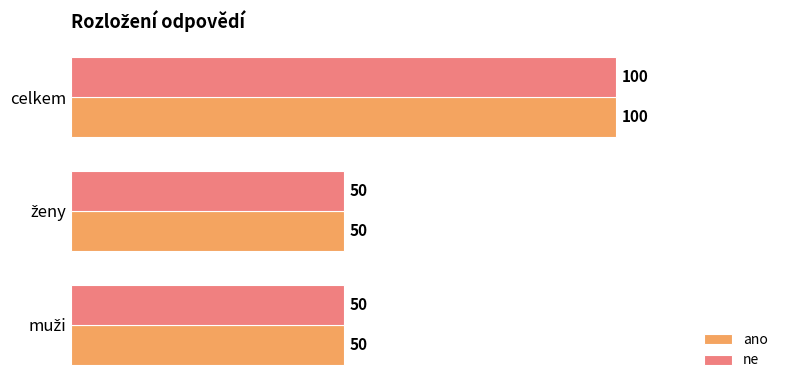

How many ne values are between 50 and 100?

3